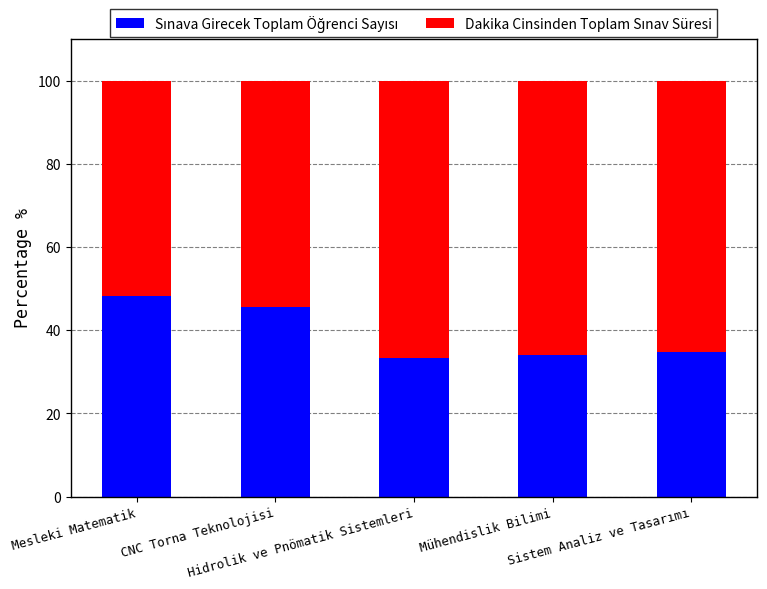

Between Mesleki Matematik and Sistem Analiz ve Tasarımı, which series saw the biggest shift?

Sınava Girecek Toplam Öğrenci Sayısı